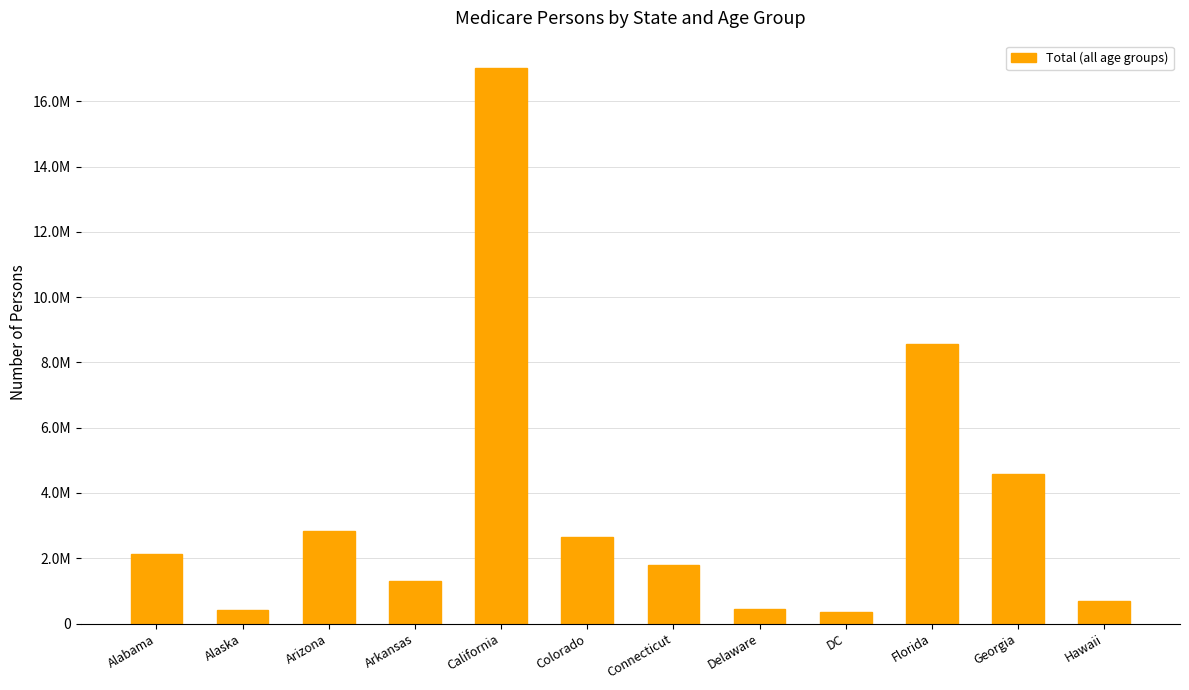

What is the sum of the values at Connecticut and DC?

2165206